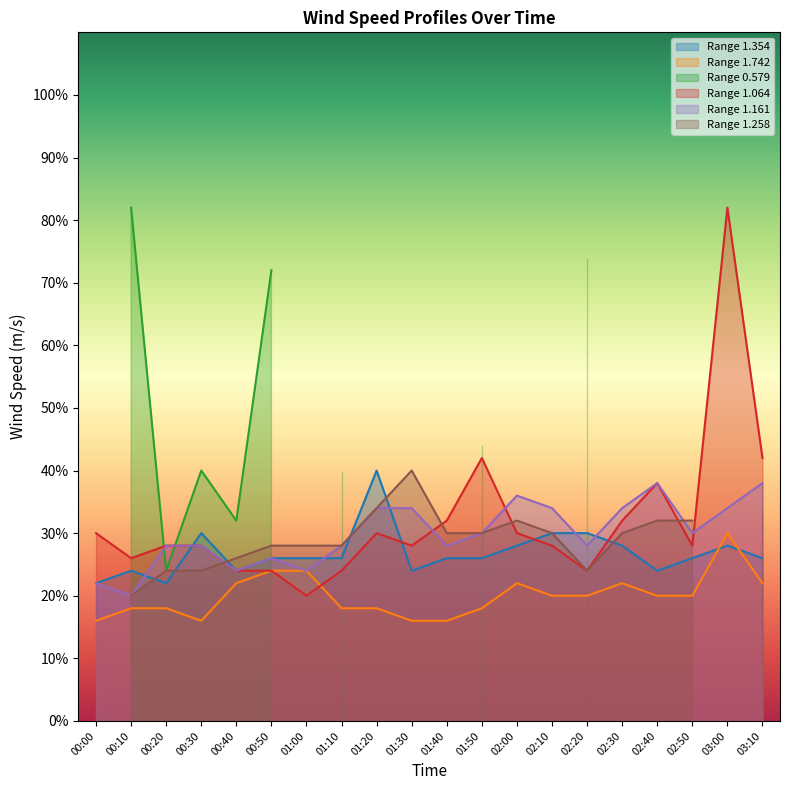

What position from the left is 00:30?

4